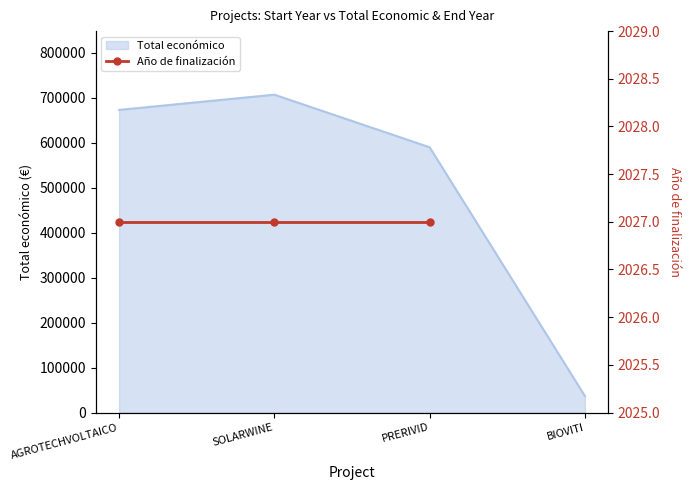

True or false: Total económico has more than 2 interior local peaks.

False